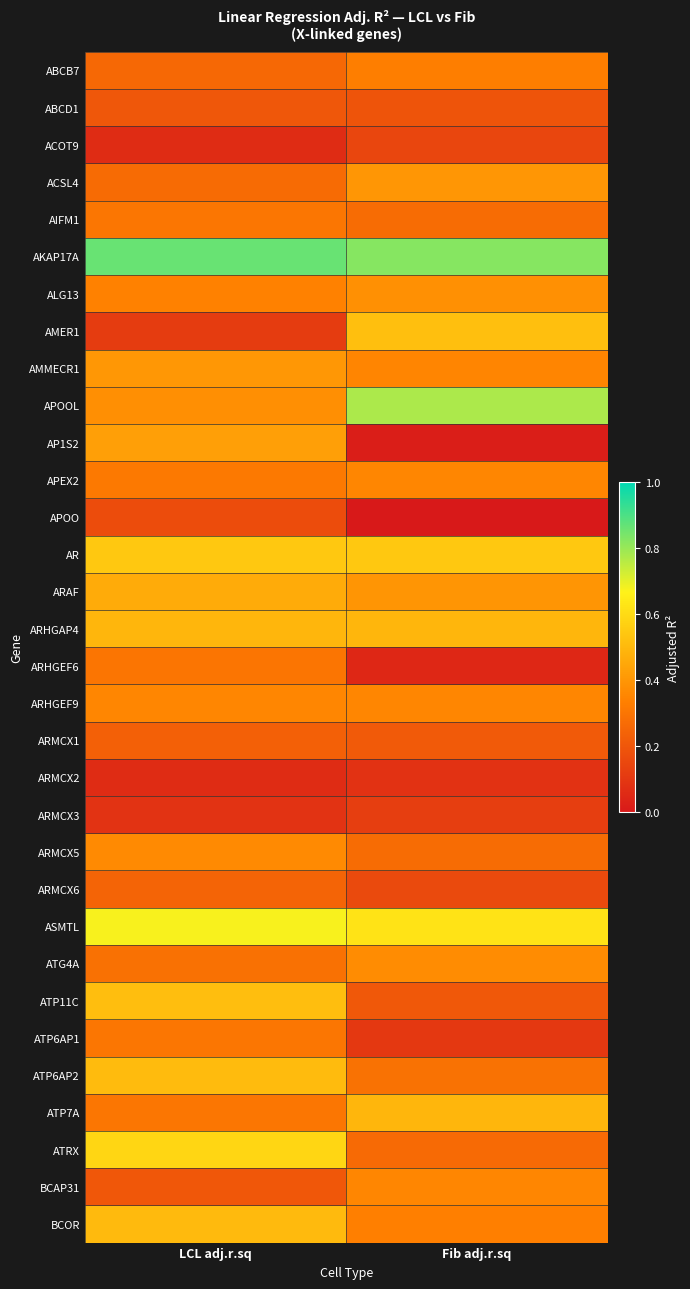

How many categories are shown in the chart?

2